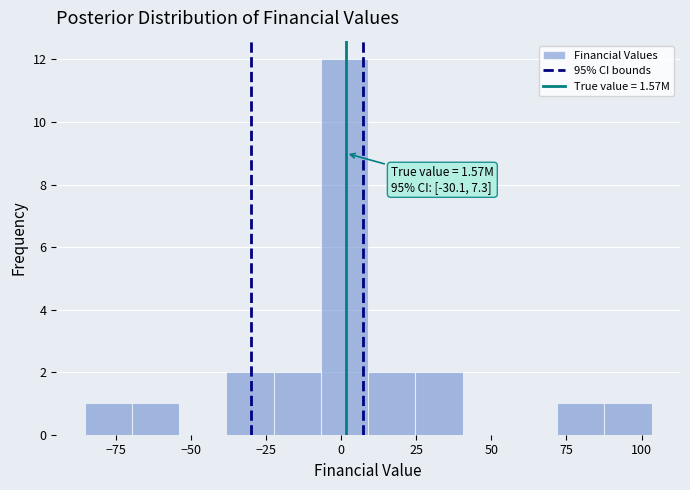

Around what value on the x-axis is the tallest bar? Give the approximate position of its centre, as read against the axis.

0